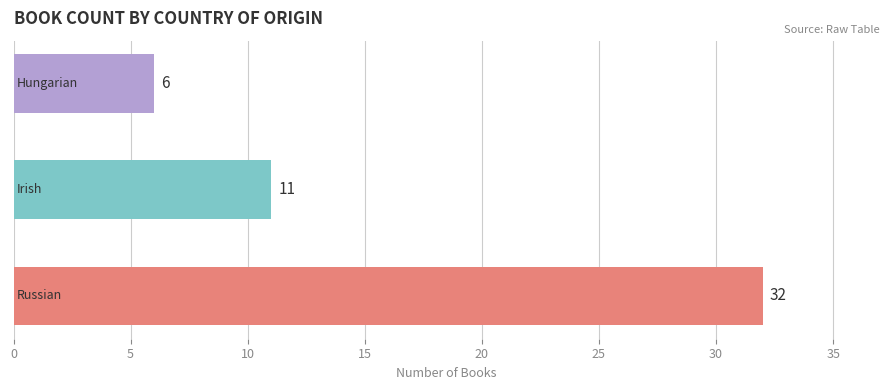

How many bars are there in total?

3